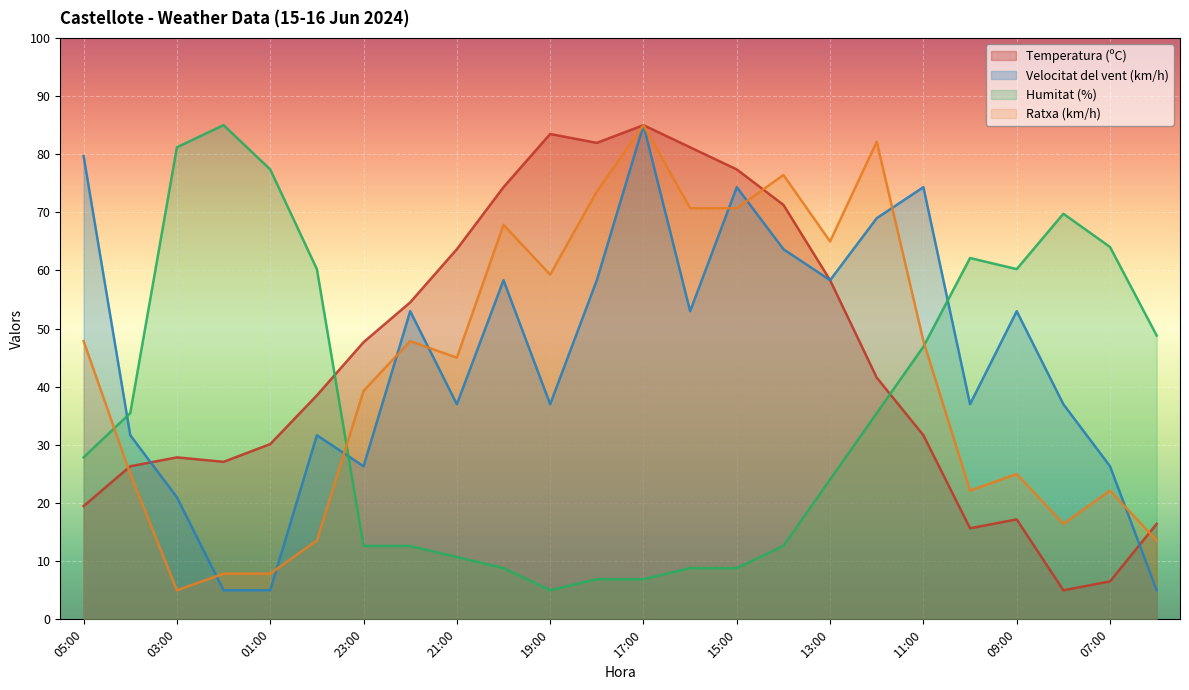

How many lines are shown in the chart?

4